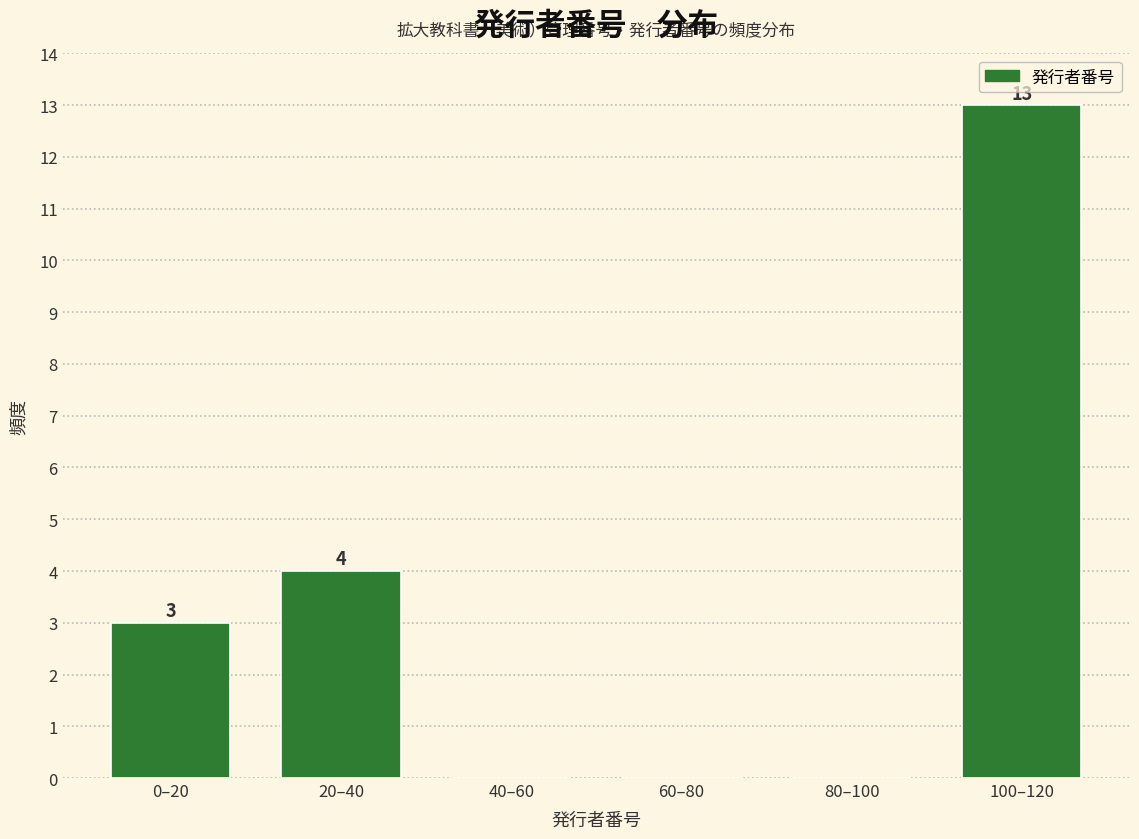

Reading left to right, what are all the values shown in this chart?

0–20=3	20–40=4	40–60=0	60–80=0	80–100=0	100–120=13